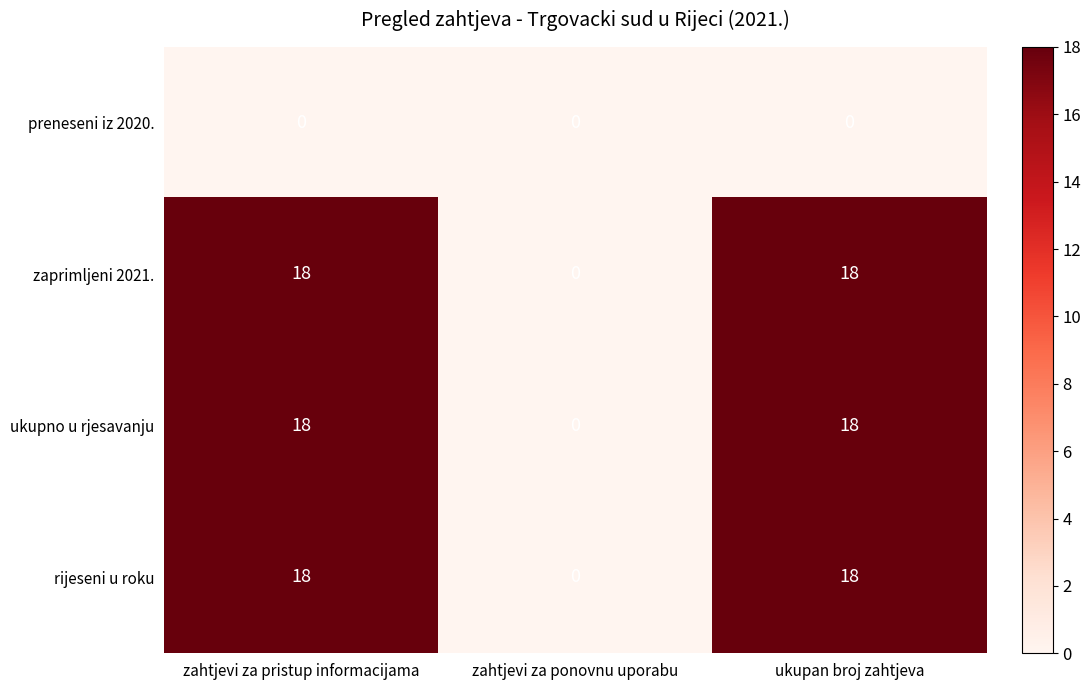

Is the value of preneseni iz 2020. at zahtjevi za pristup informacijama greater than the value of rijeseni u roku at zahtjevi za pristup informacijama?

No